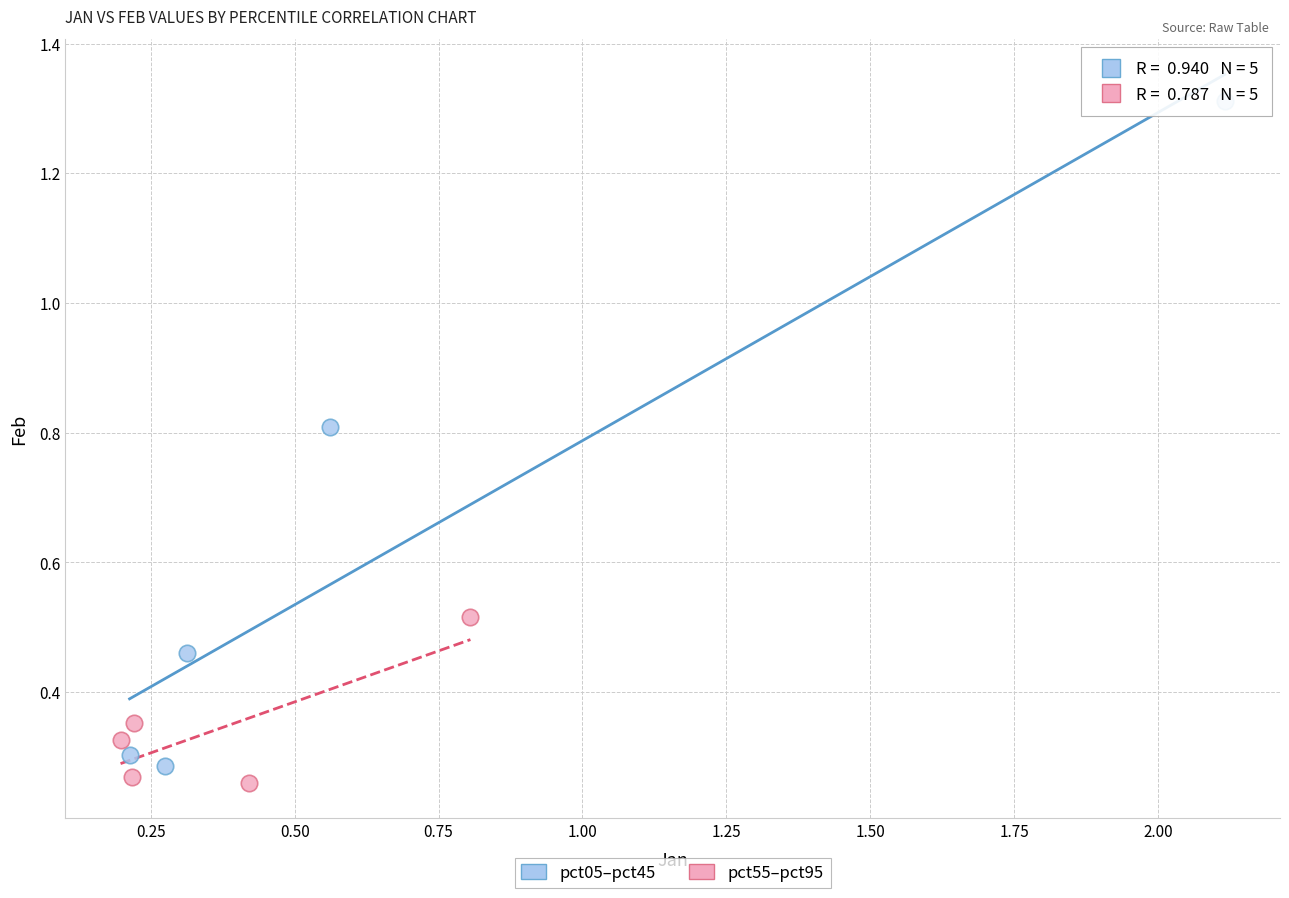

Which series contains the lowest Y value?

pct55–pct95